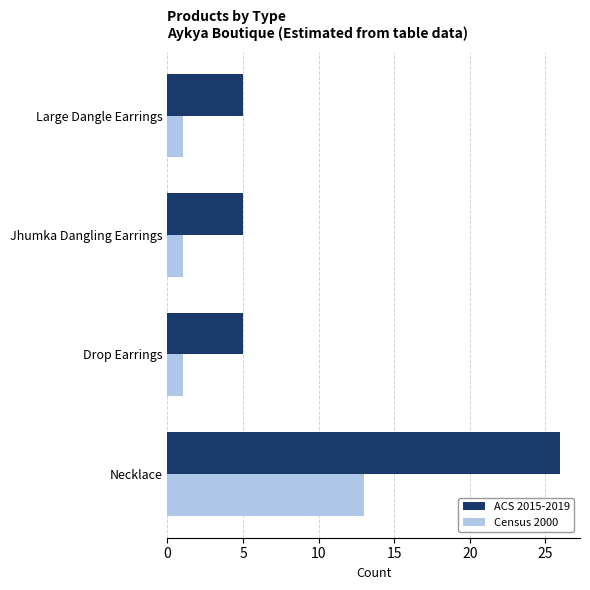

What is the spread (max minus min) of values at Necklace?

13